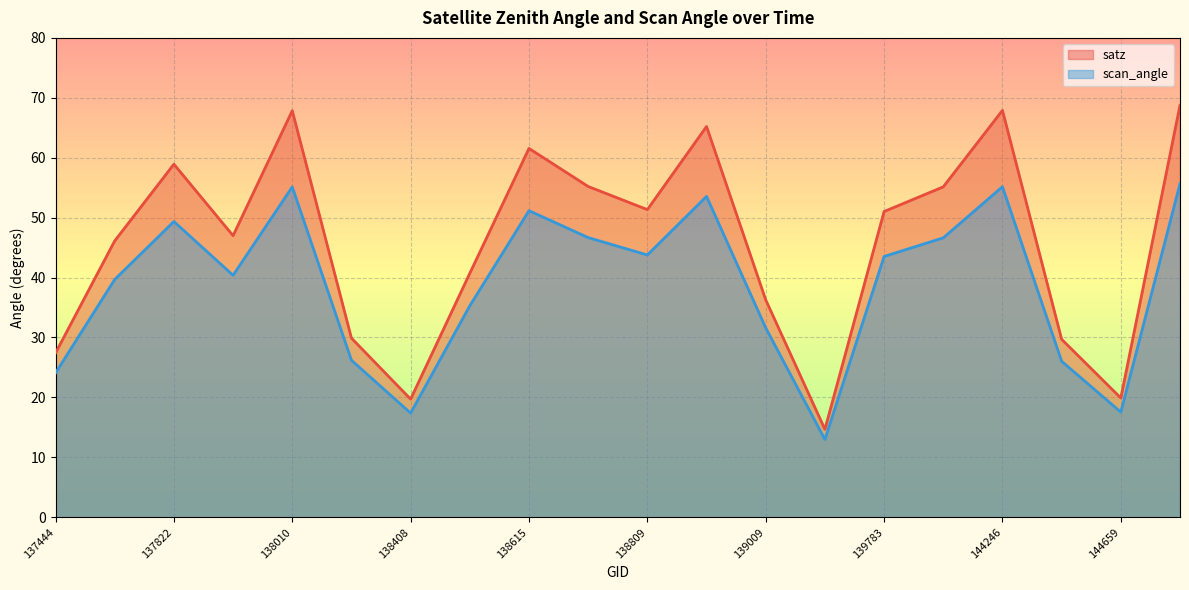

Which label corresponds to the largest value in the chart?

19